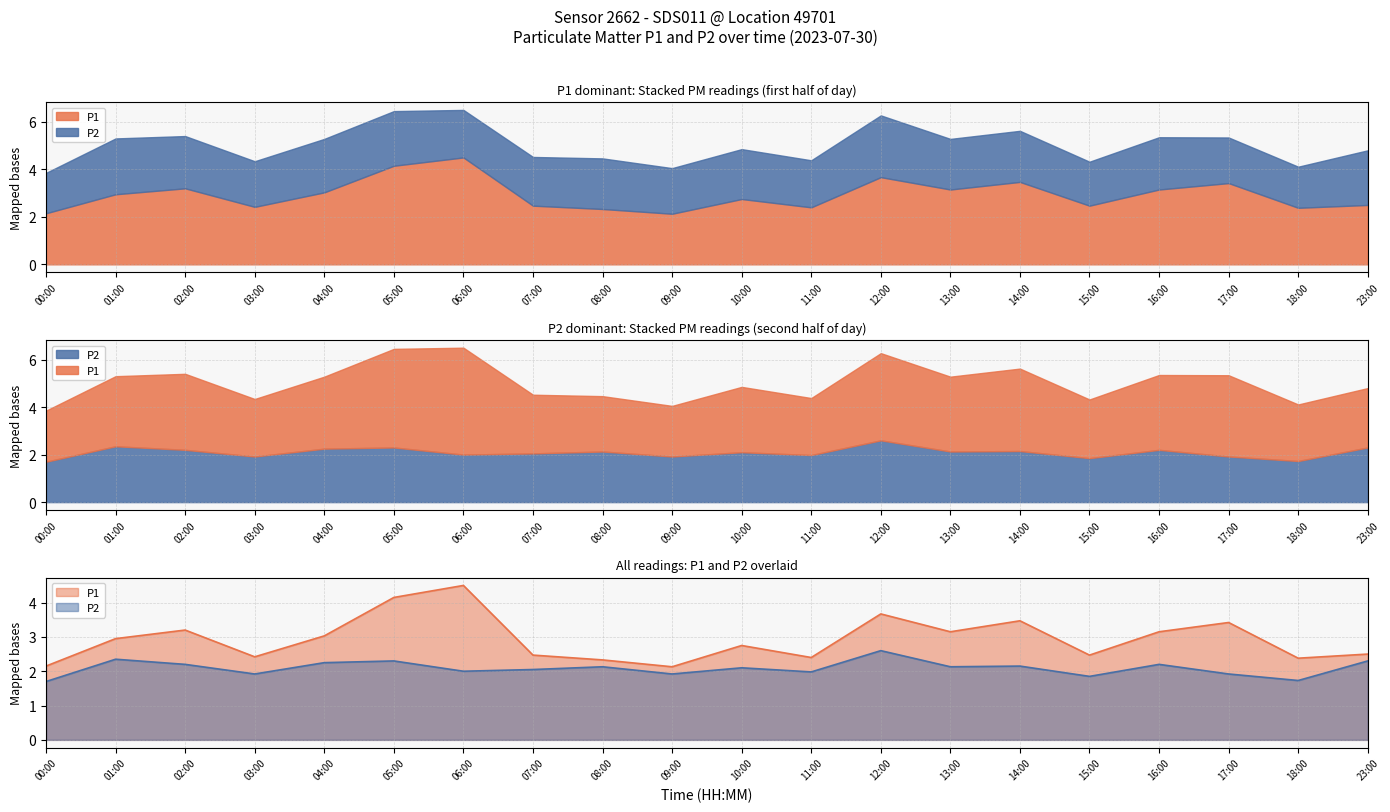

At how many categories does at least one series exceed 3?

9